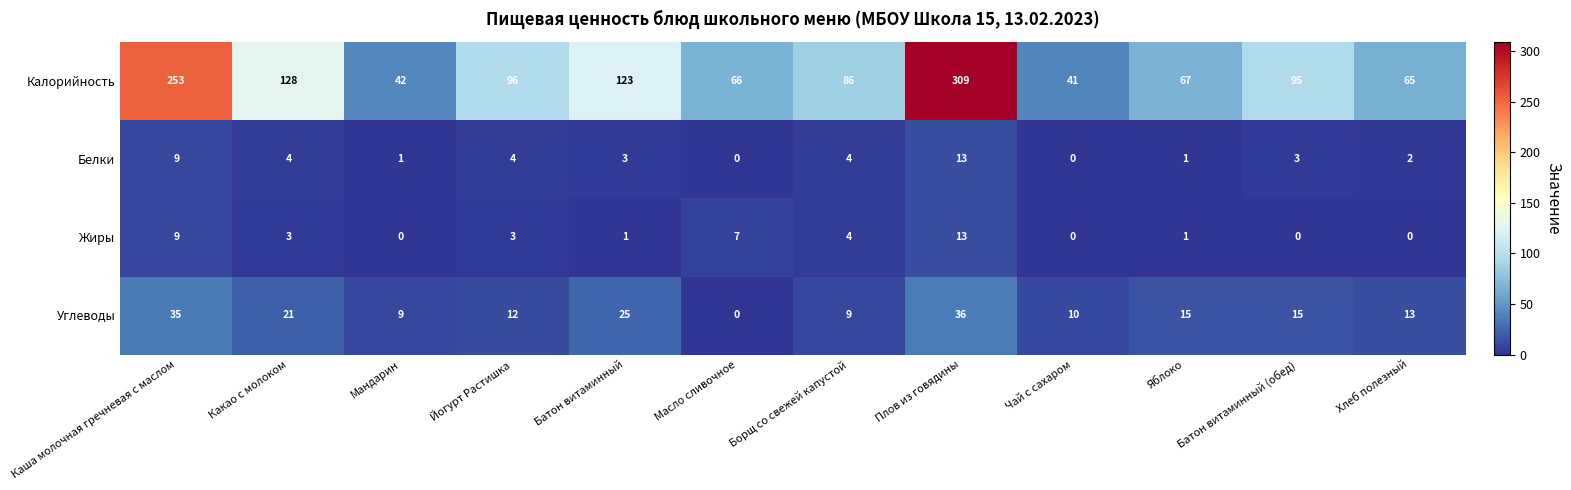

How many categories are shown in the chart?

12